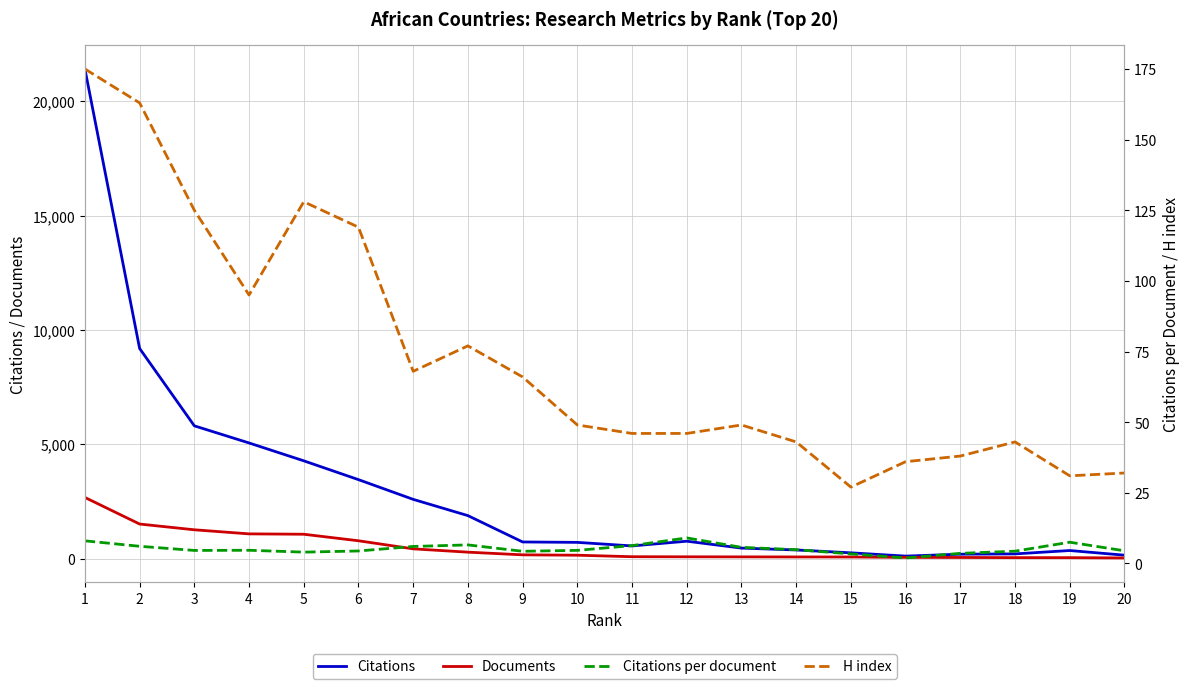

What is the sum of all Citations values?

58639.0